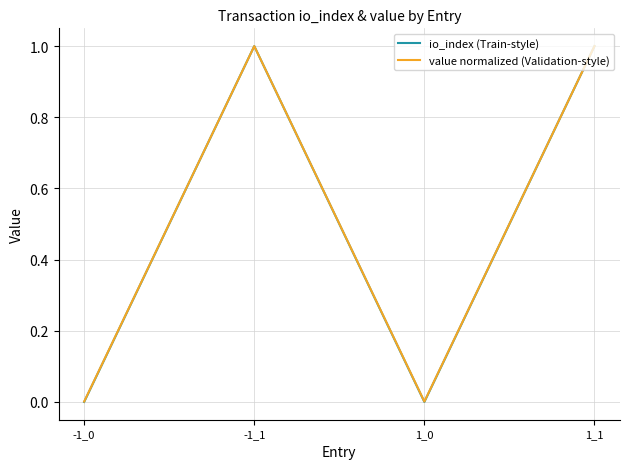

What is the maximum value for io_index (Train-style)?

1.0